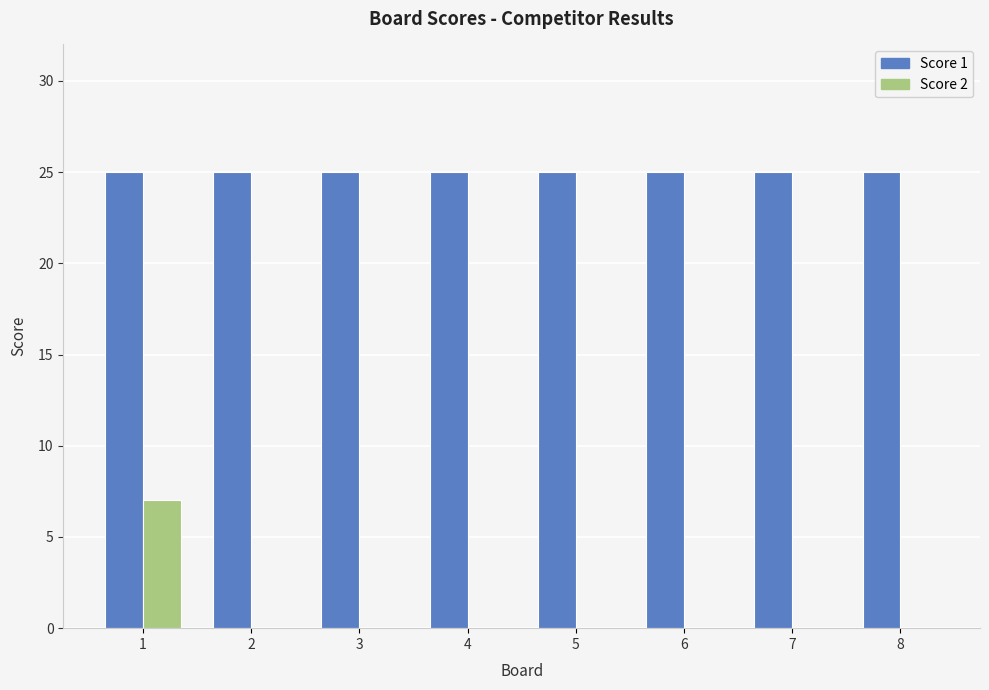

Is it true that Score 2 equals -3 at 5?

False